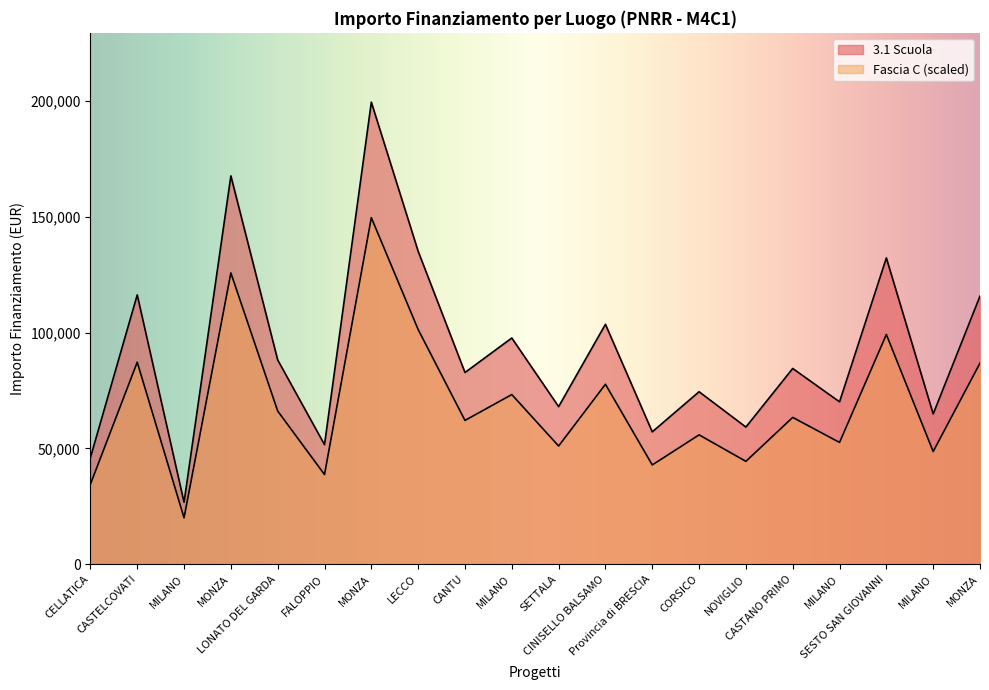

Reading right to left, what are all the values shown in this chart?

3.1 Scuola: 115789.8	64886.6	132279.7	70120.9	84538.8	59229.0	74486.0	57160.7	103619.9	68057.8	97694.9	82798.6	135157.2	199567.7	51620.1	88213.8	167724.8	26730.0	116324.6	46044.5
Fascia C: 86842.4	48664.9	99209.8	52590.6	63404.1	44421.7	55864.5	42870.5	77714.9	51043.3	73271.2	62099.0	101367.9	149675.8	38715.1	66160.3	125793.6	20047.5	87243.4	34533.4